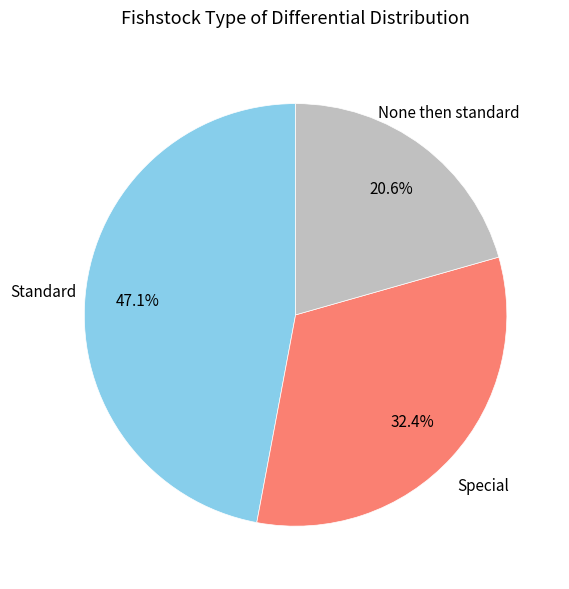

How many segments does this pie chart have?

3